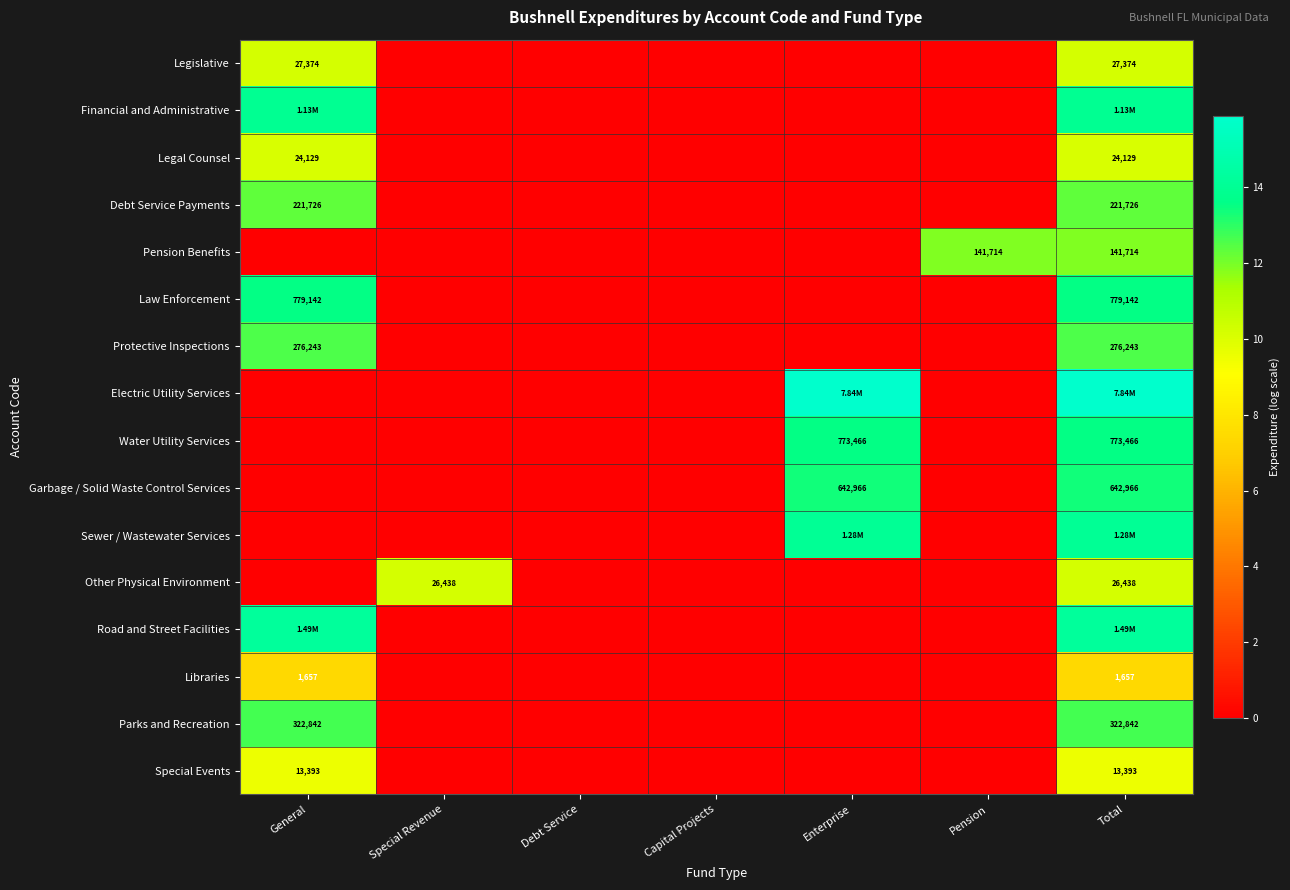

The value of Legislative at Pension is 4.7. True or false?

False